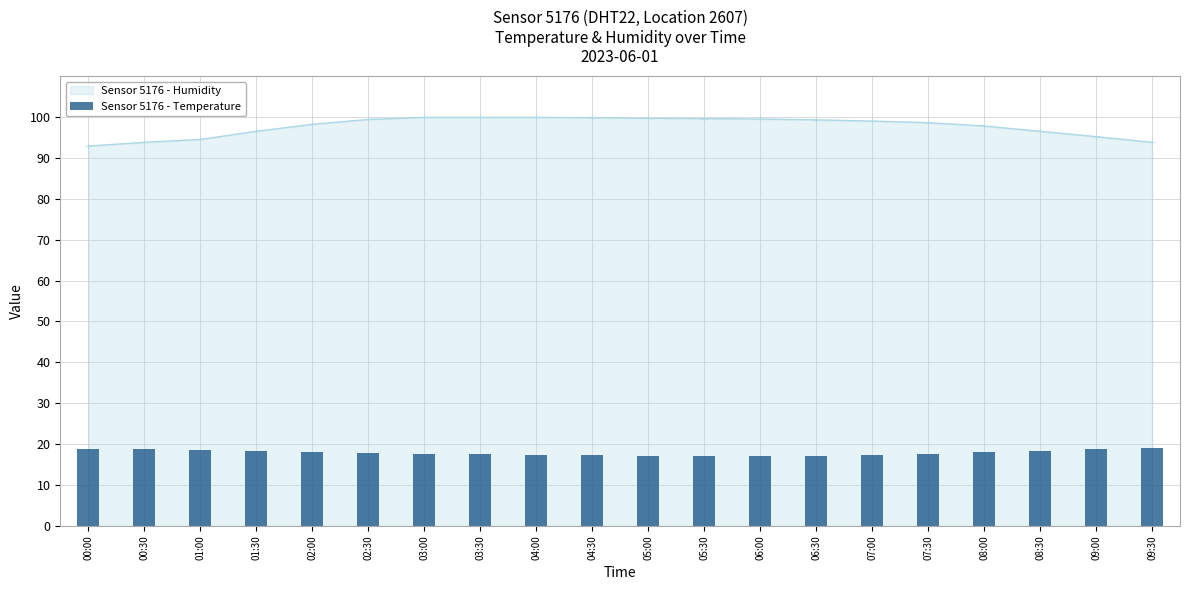

List the labels in order of value, smallest first.

06:00, 05:30, 06:30, 05:00, 04:30, 07:00, 04:00, 03:30, 07:30, 03:00, 02:30, 08:00, 02:00, 01:30, 08:30, 01:00, 09:00, 00:30, 00:00, 09:30